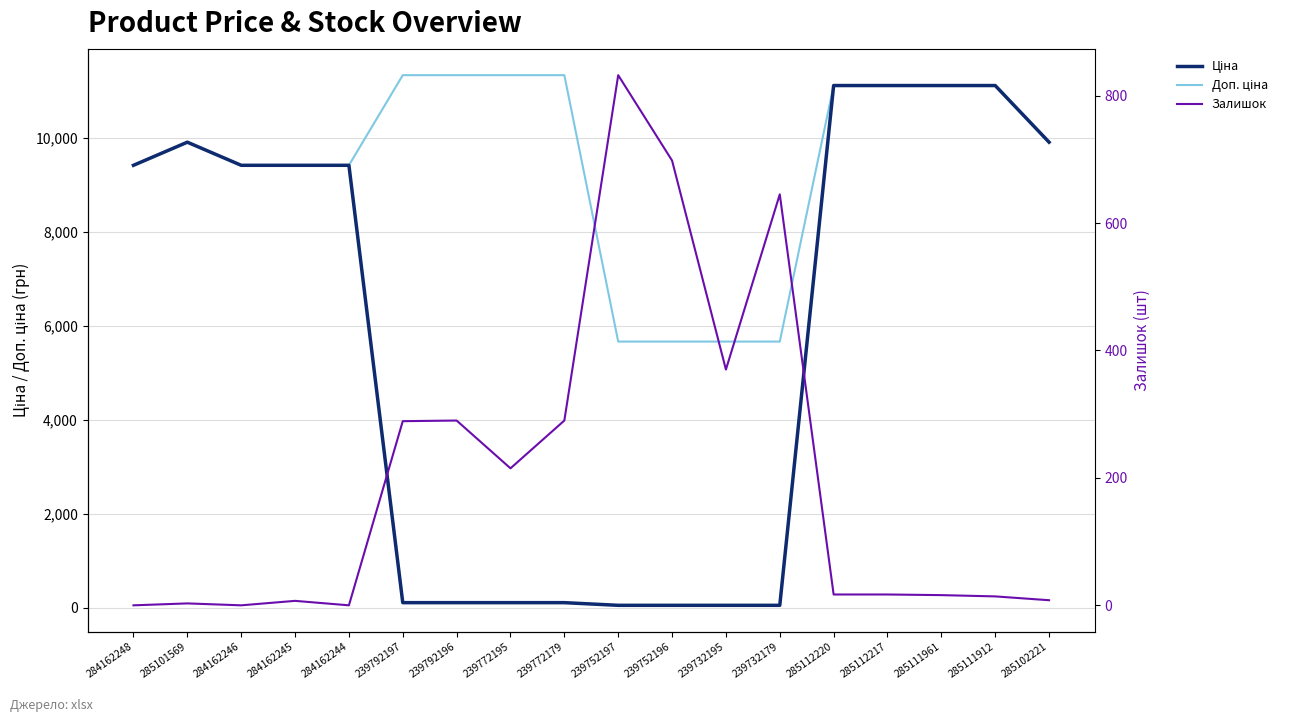

Between 239752197 and 285111912, which series saw the biggest shift?

Ціна